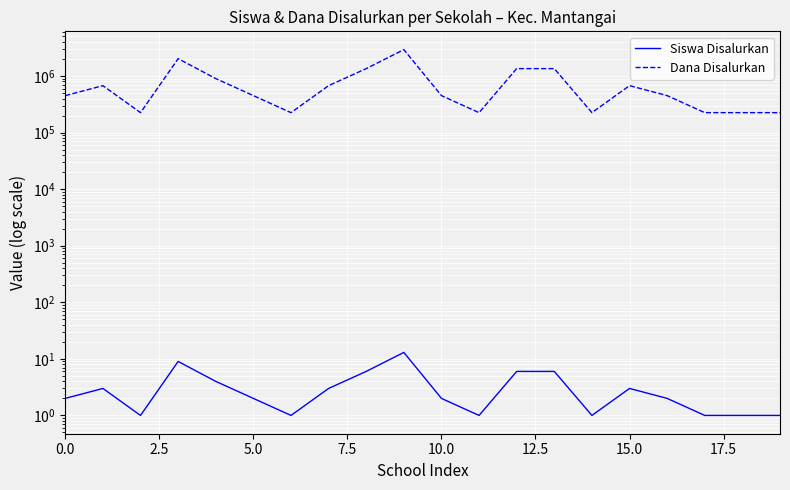

True or false: Siswa Disalurkan and Dana Disalurkan cross at least once.

False